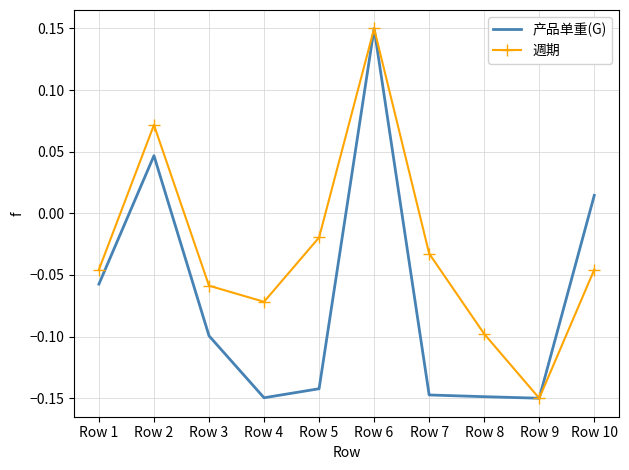

At which label does 週期 reach its minimum?

Row 9